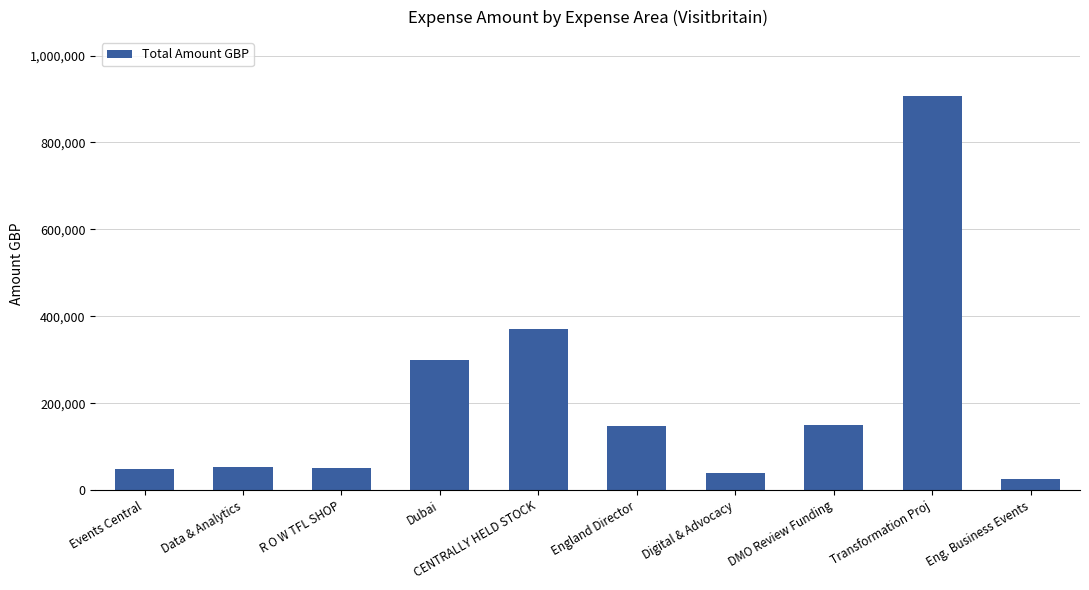

What is the difference between the second highest and second lowest values?

330510.0